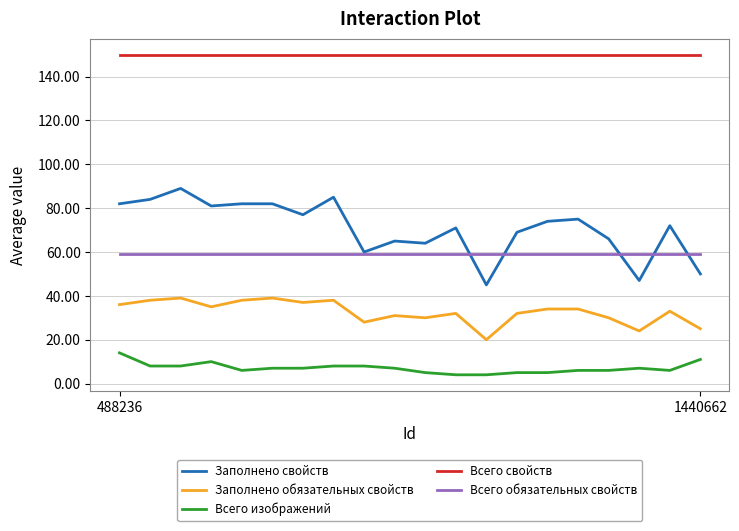

What is the highest value of the Всего изображений series?

14